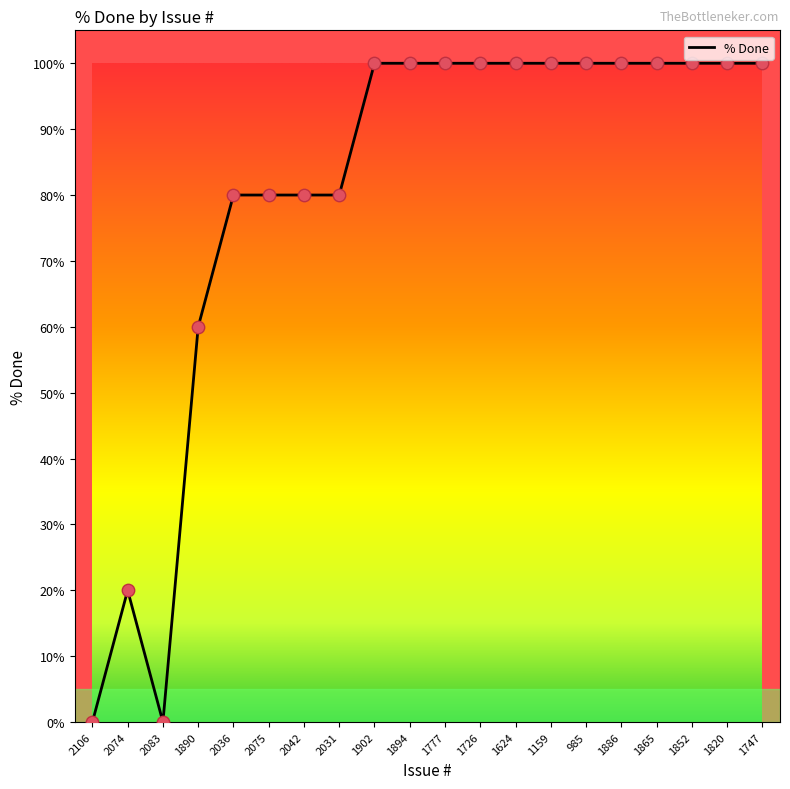

What is the change in value from 2031 to 1852?

+20